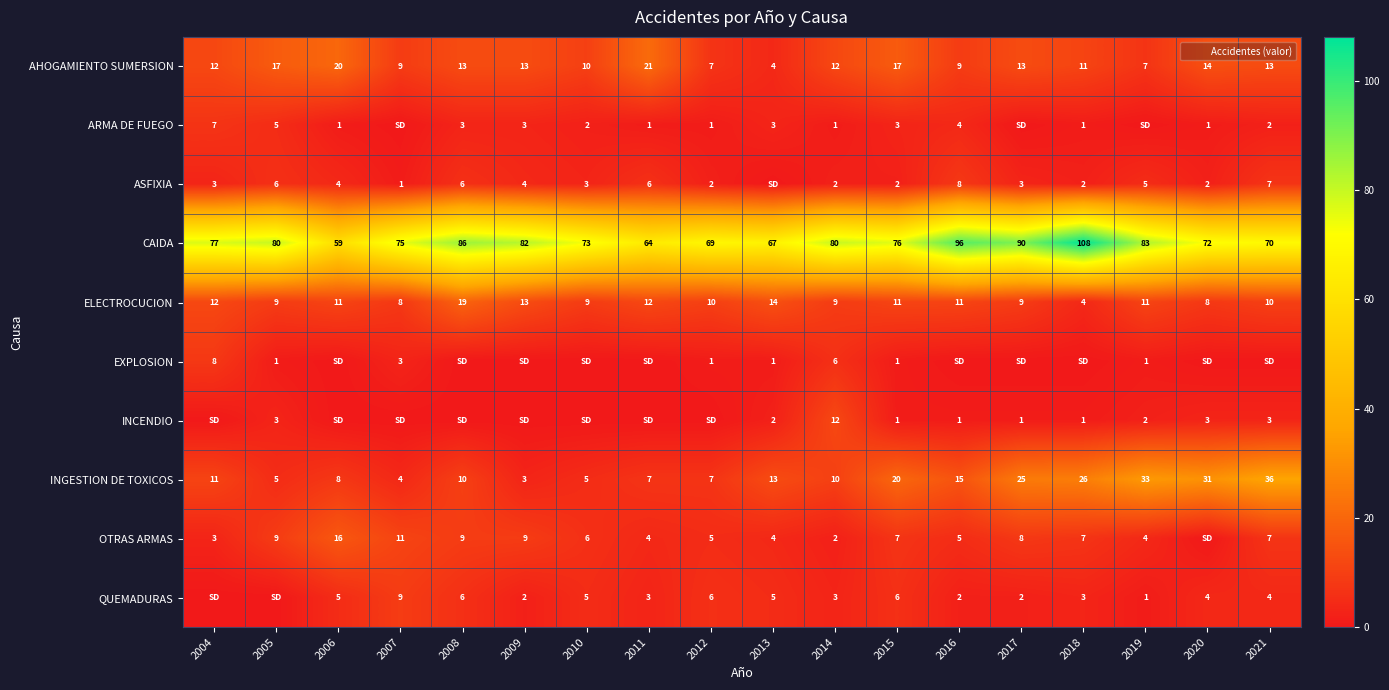

At which category is the sum across all series the highest?

2018